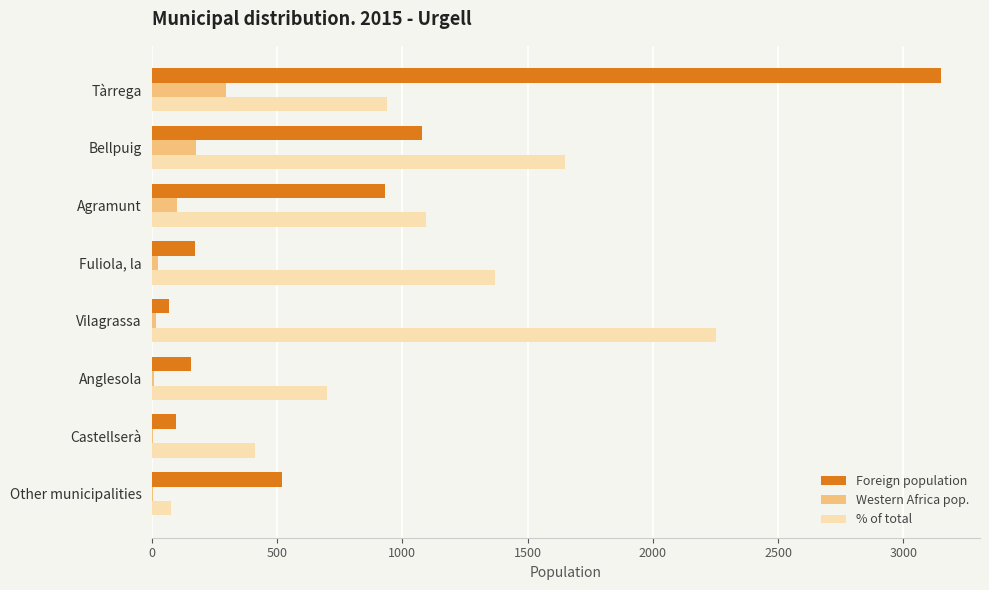

The % of total series shows 1885 at Fuliola, la. True or false?

False